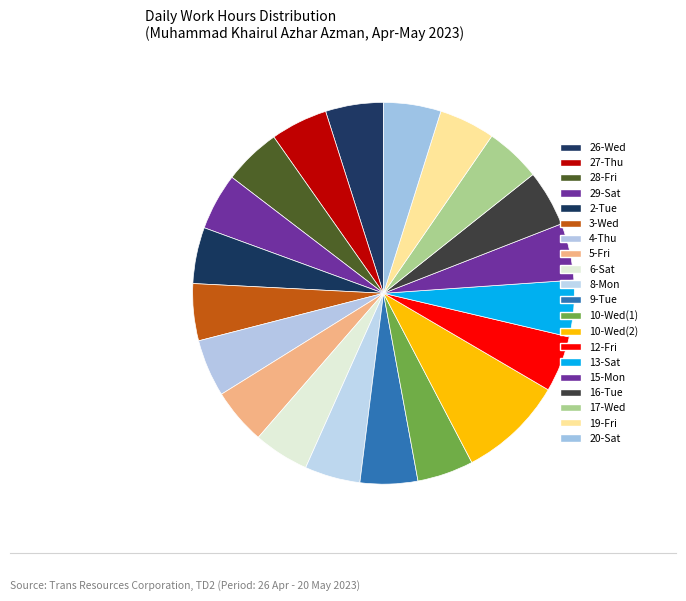

To the nearest percent, what percentage of the pie is 26-Wed?

5%